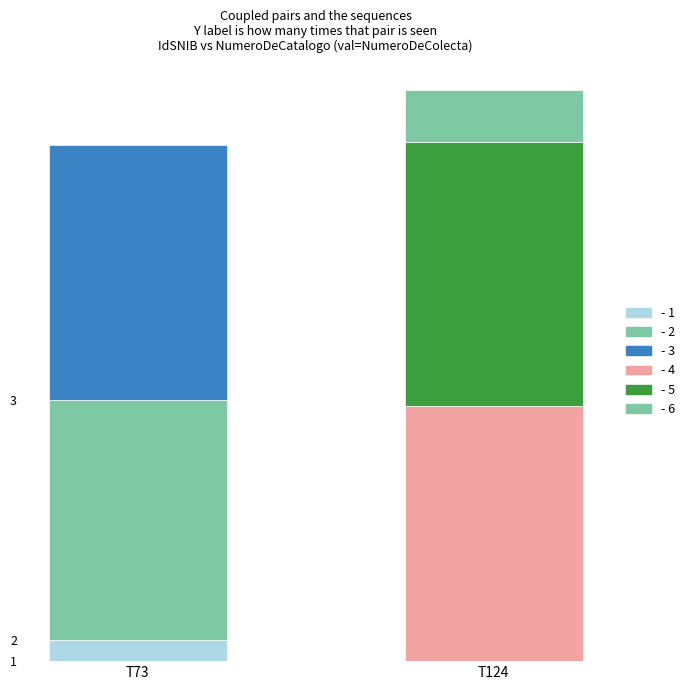

Is it true that 2 equals 0 at 4?

True